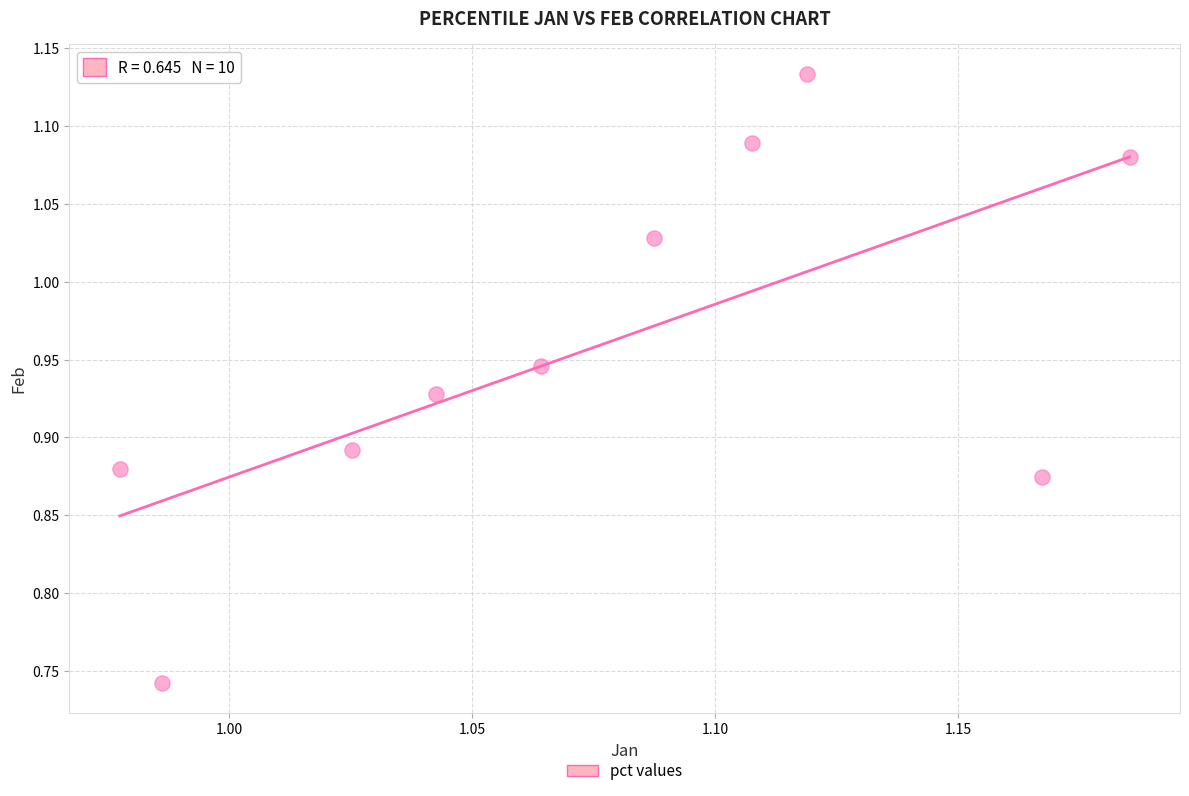

What is the range of Y values (max minus min)?

0.4